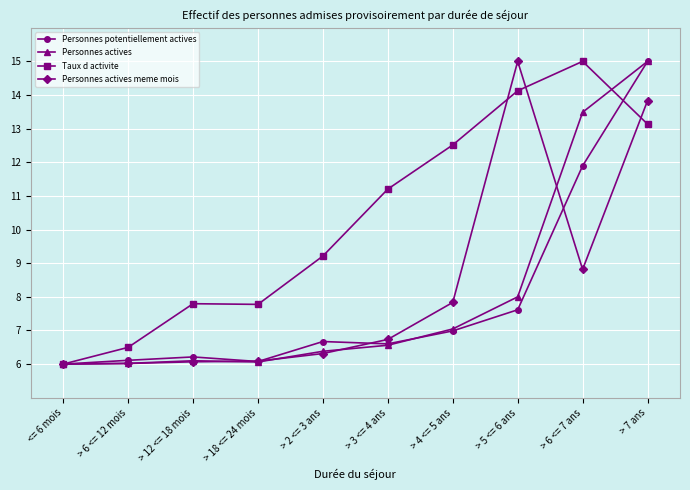

The value of Taux d activite at > 2 <= 3 ans is 5.1. True or false?

False